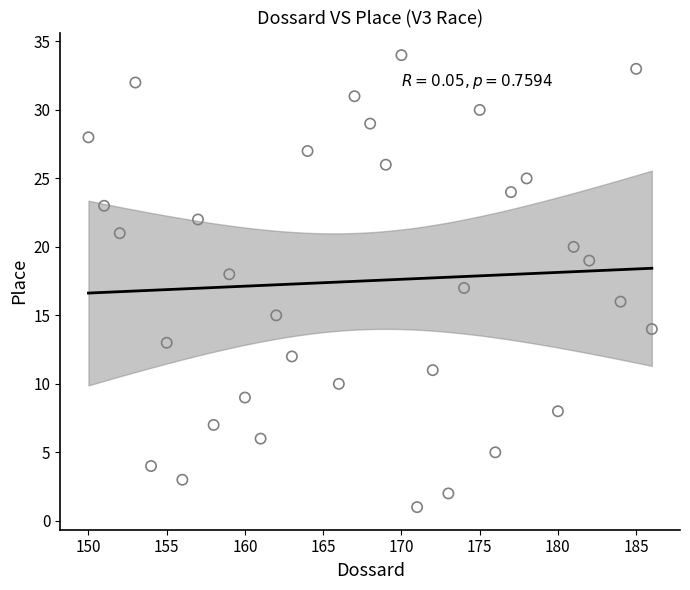

What is the range of X values (max minus min)?

36